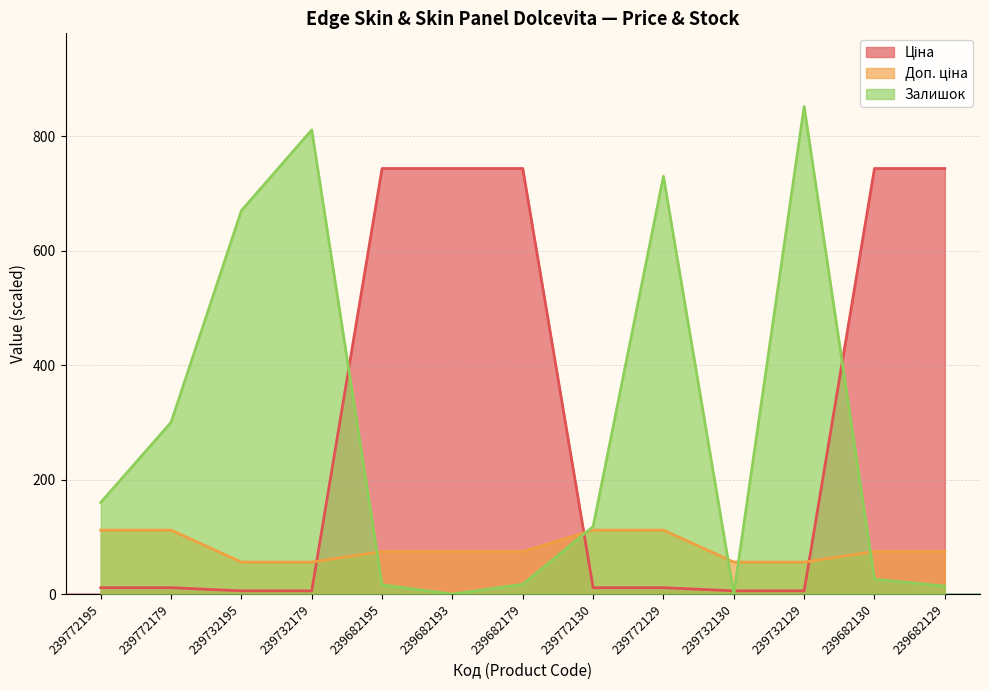

Is it true that Доп. ціна equals 55.9 at 239732179?

True